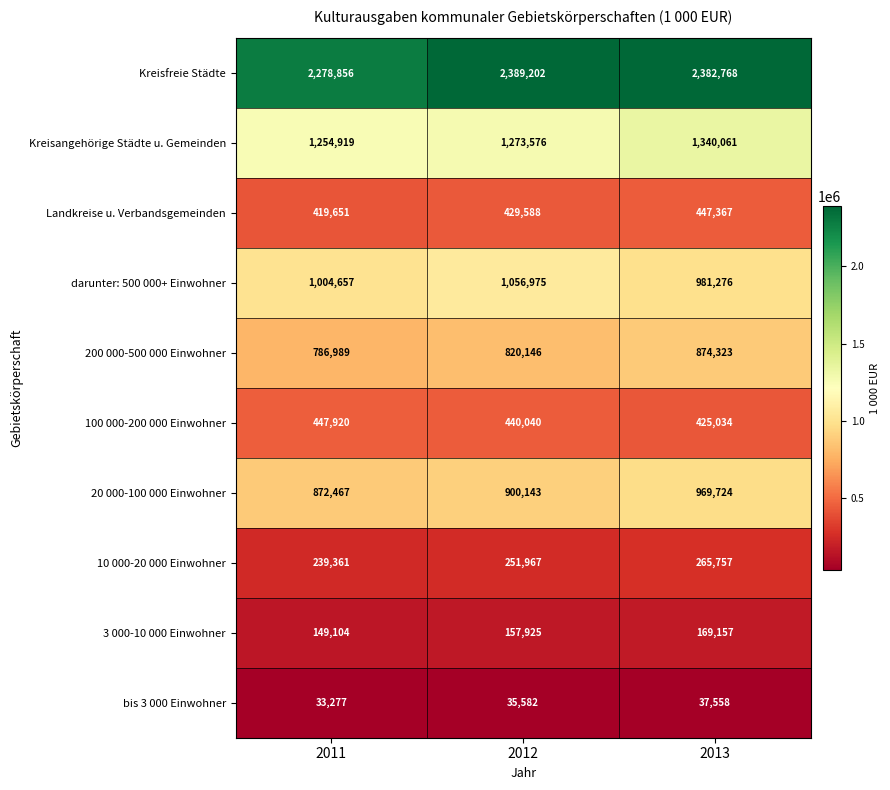

What is the difference between the maximum and second lowest values in the bis 3 000 Einwohner series?

1976